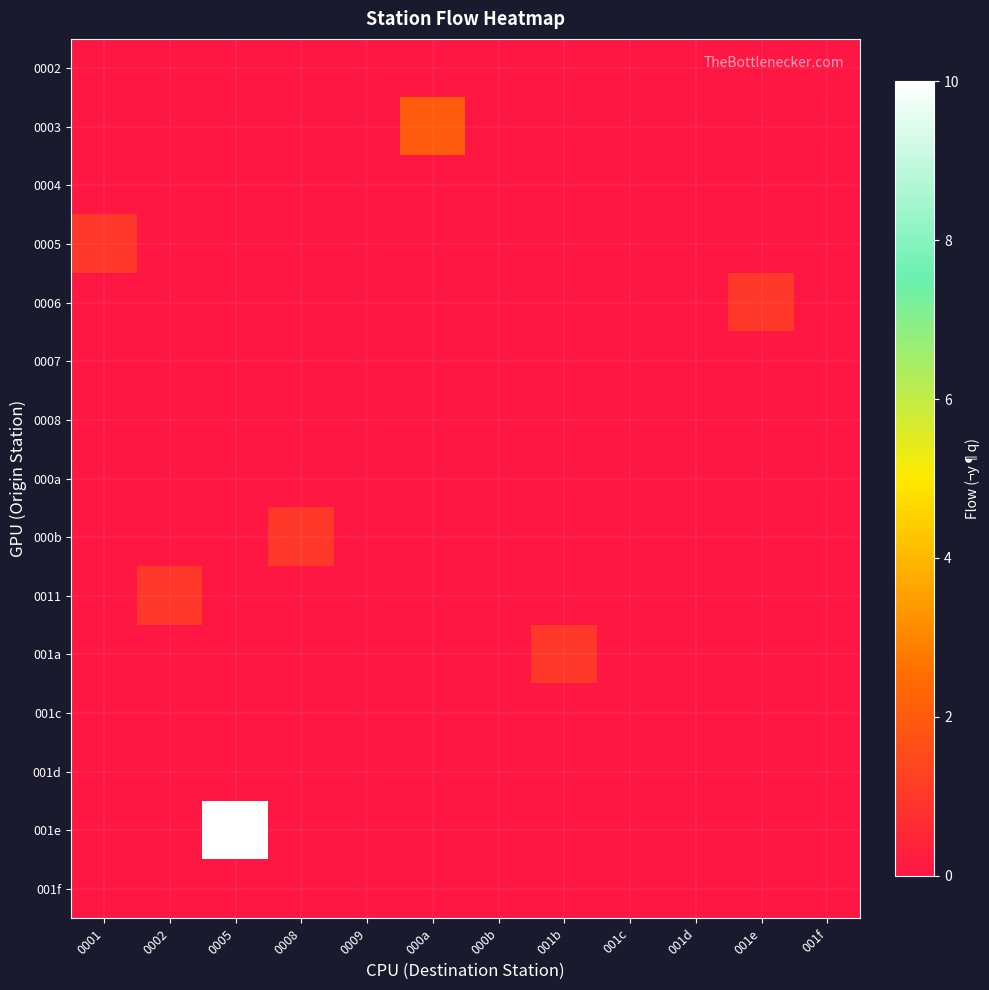

Which series has the largest range (max minus min)?

001e